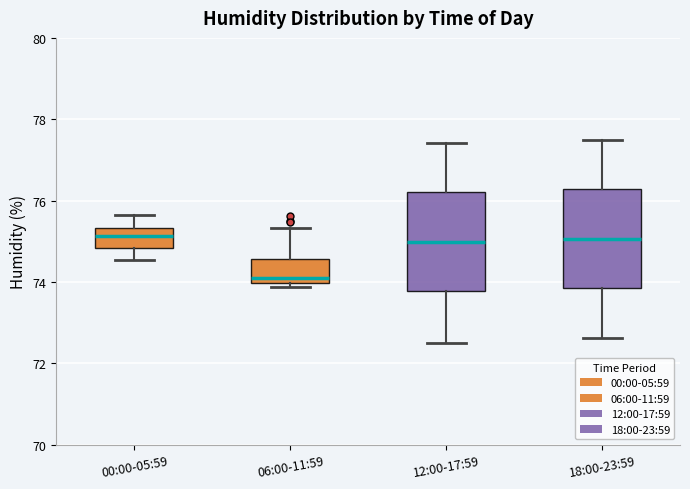

Reading left to right, read every box against the y-axis: the position of its median line, the range the box covers, and the ends of its whiskers. The values are not printed on the chart, so give them approximately, as read against the axis.

00:00-05:59: median 75.2, box 74.8 to 75.4, whiskers 74.6 to 75.6
06:00-11:59: median 74.0 (just above the box's lower edge), box 74.0 to 74.6, whiskers 73.8 to 75.4
12:00-17:59: median 75.0, box 73.8 to 76.2, whiskers 72.6 to 77.4
18:00-23:59: median 75.0, box 73.8 to 76.2, whiskers 72.6 to 77.6